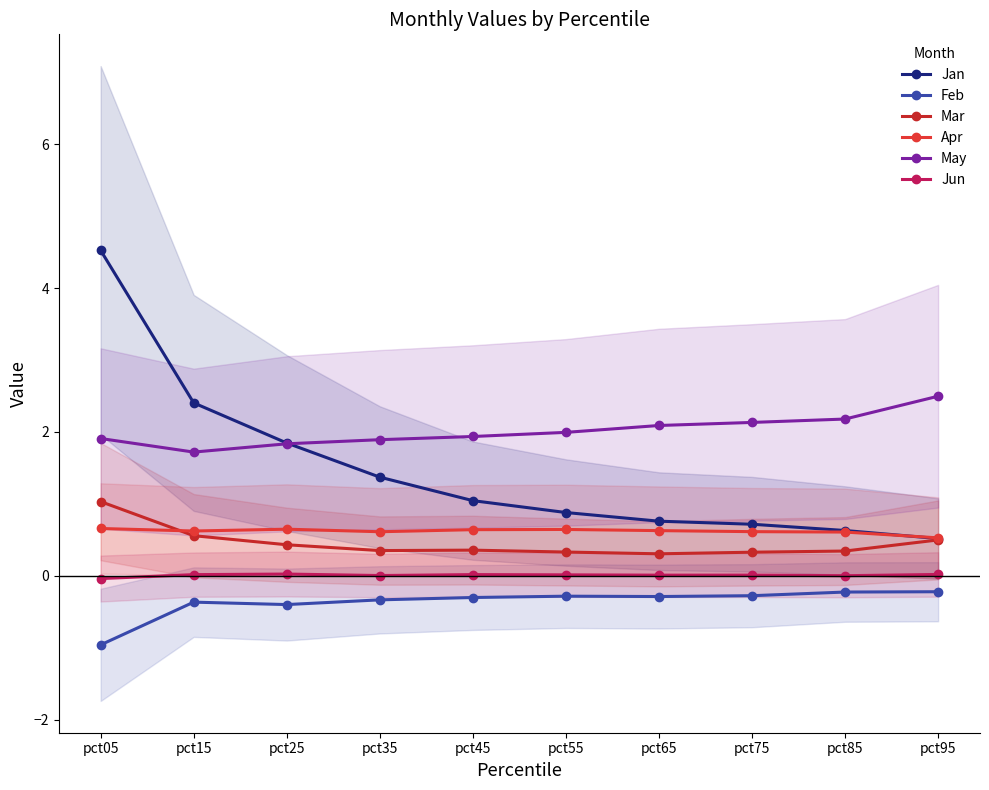

True or false: Jan has more than 0 interior local peaks.

False